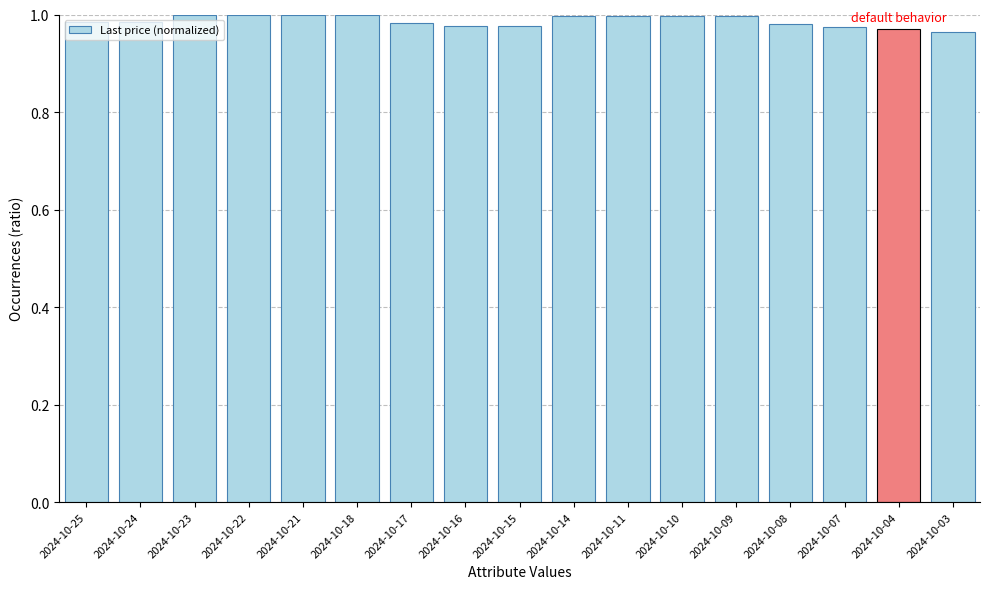

What is the sum of the values at 2024-10-15 and 2024-10-04?

1.9